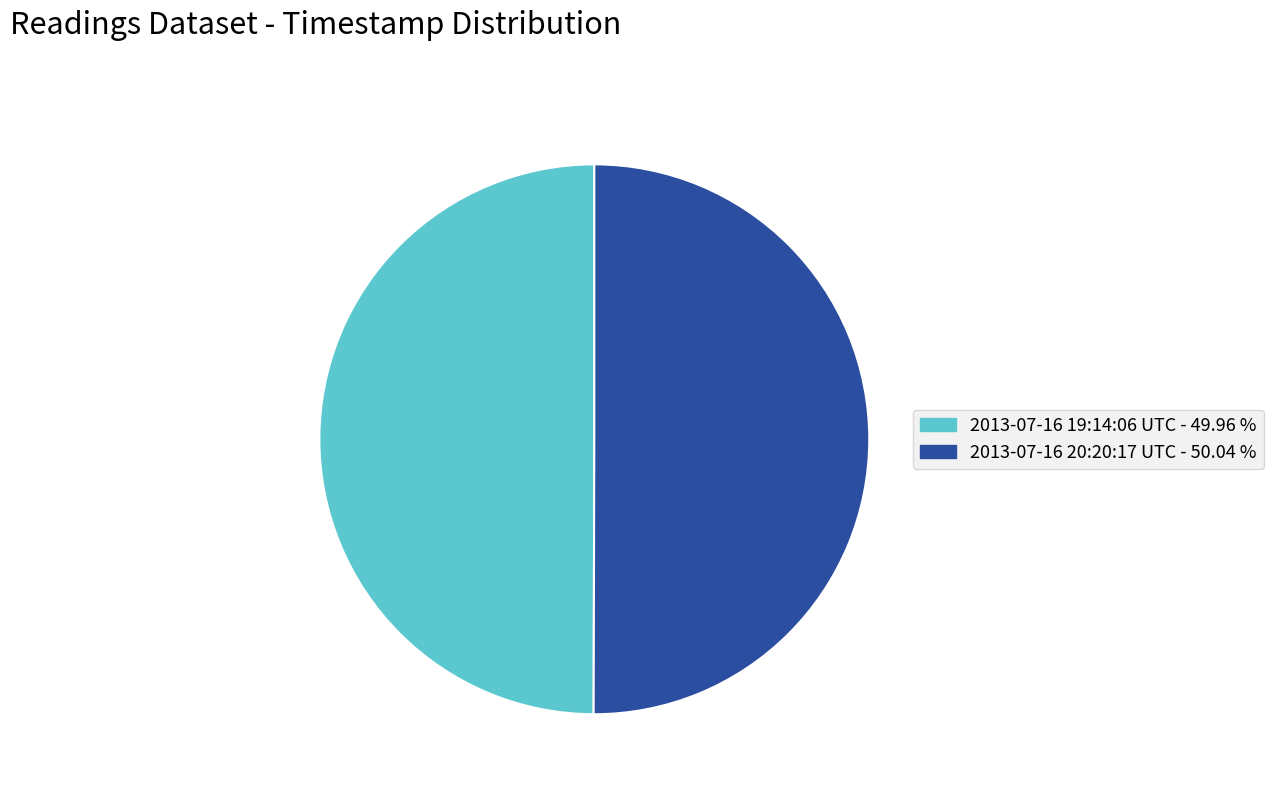

True or false: 2013-07-16 19:14:06 UTC accounts for 50% of the total.

True